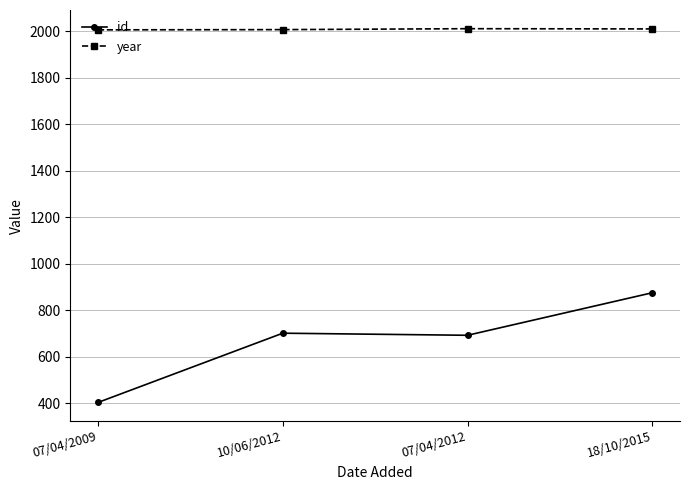

What is the sum of all year values?

8038